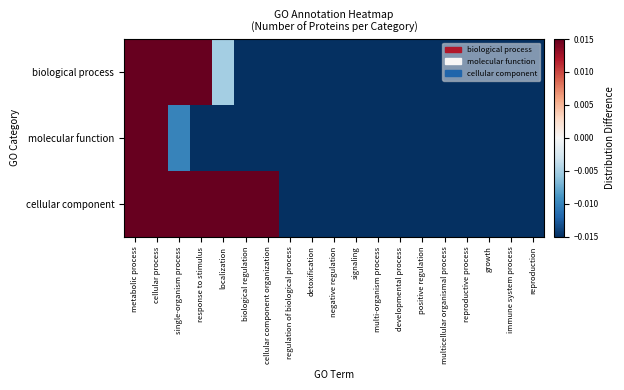

Count the number of categories in the chart.

19